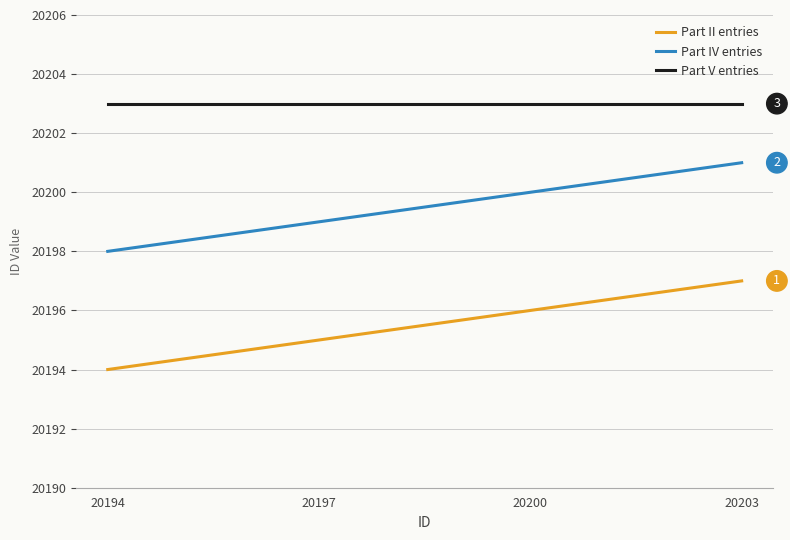

What is the smallest value displayed?

20194